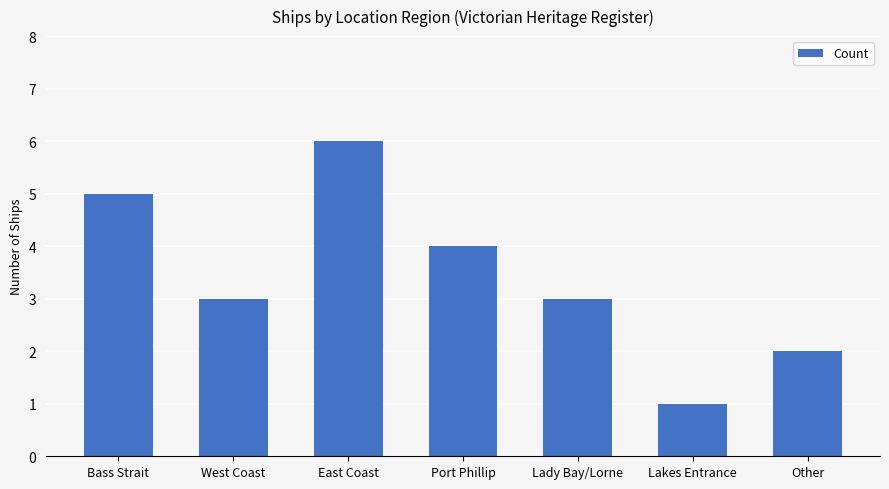

How many series are shown in this chart?

1